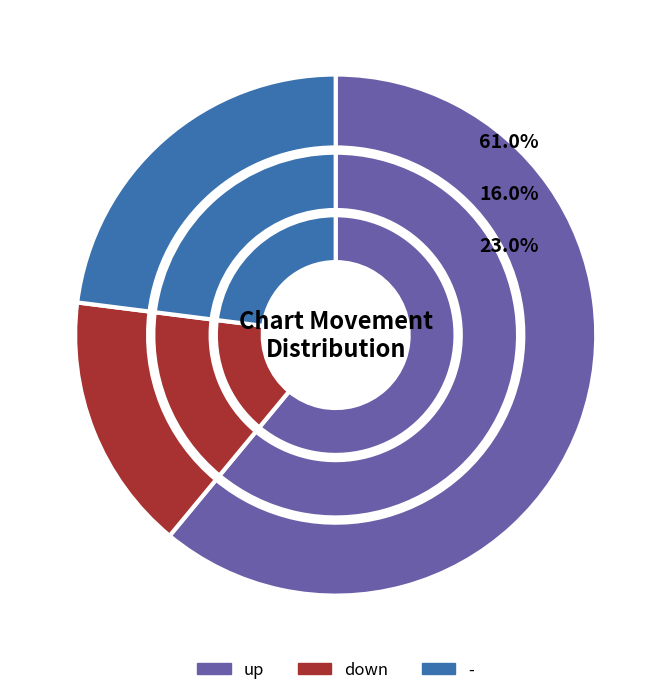

How many segments does this pie chart have?

3